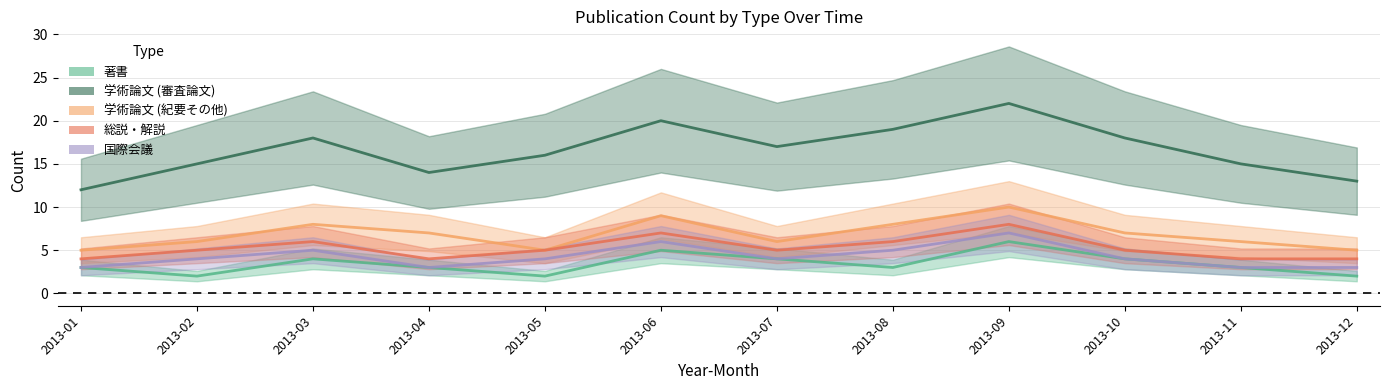

What is the sum of all 著書 values?

41